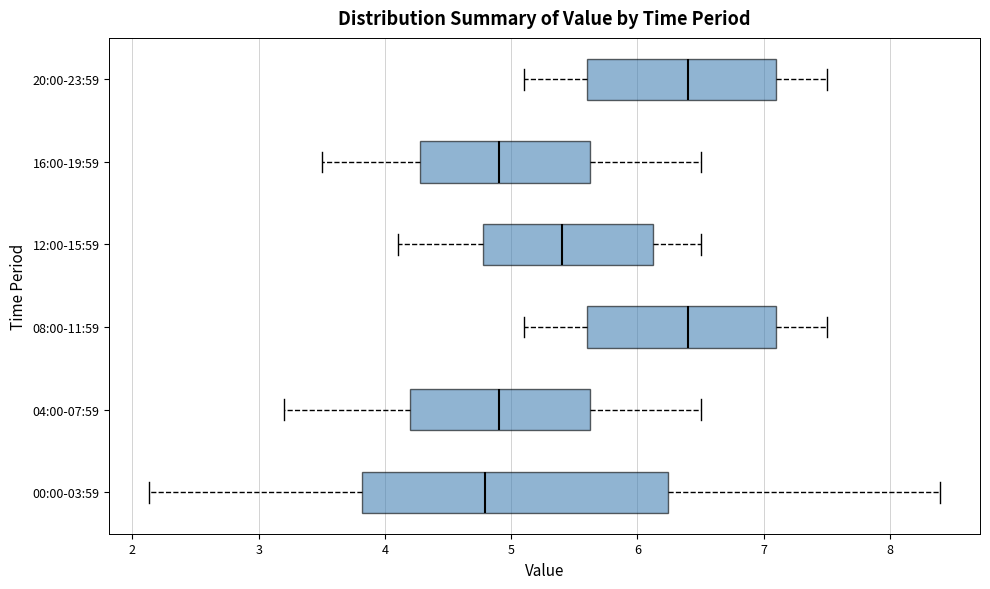

Comparing the boxes themselves (not the whiskers), which one is the widest?

00:00-03:59